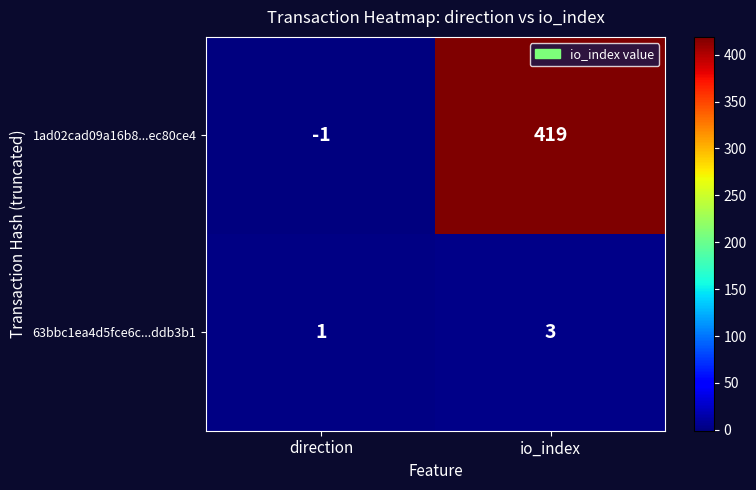

At how many categories does at least one series exceed 383?

1